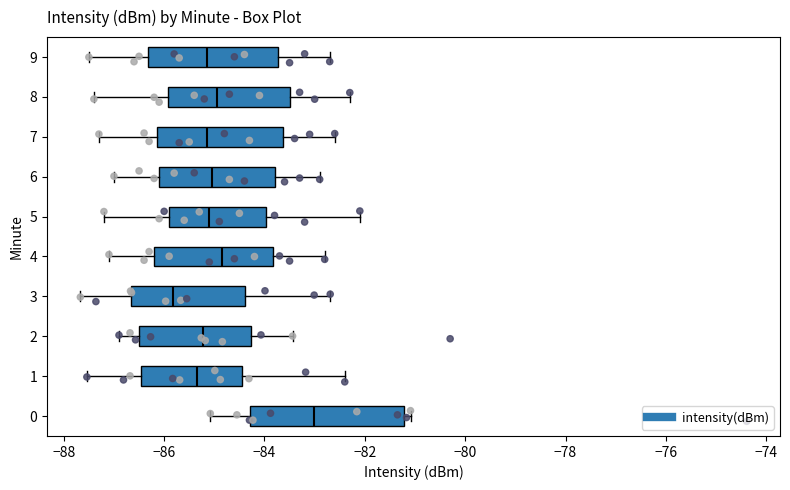

Where does the left whisker of the box at y = 8 end on the x-axis? The values are not printed on the chart, so give them approximately, as read against the axis.

-87.4